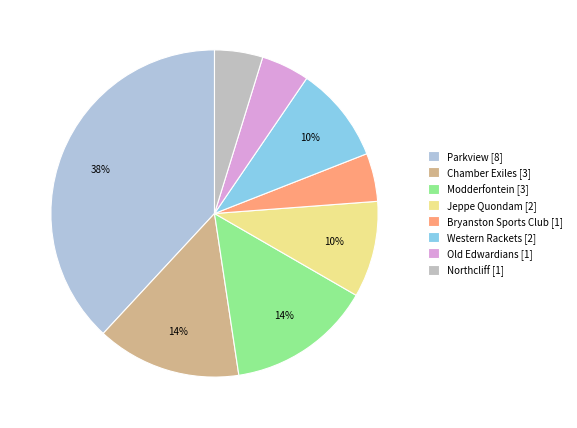

What is the ratio of the value at Northcliff to the value at Parkview?

0.1